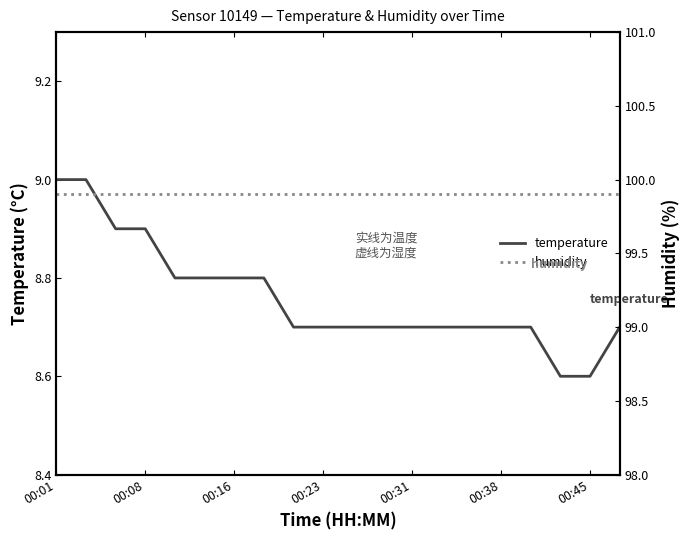

The value of temperature at 00:31 is 13.3. True or false?

False